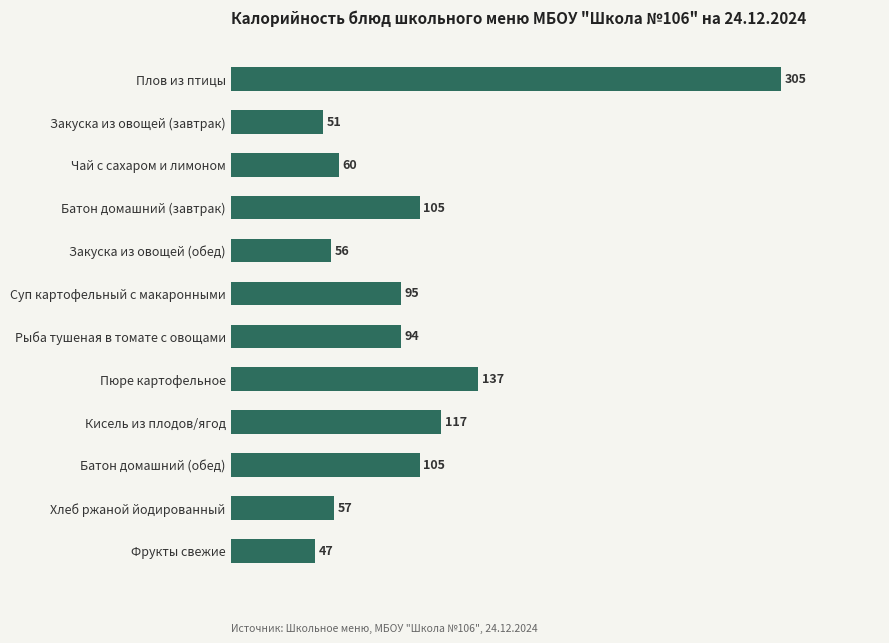

What is the value of the 12th bar from the top?

47.0